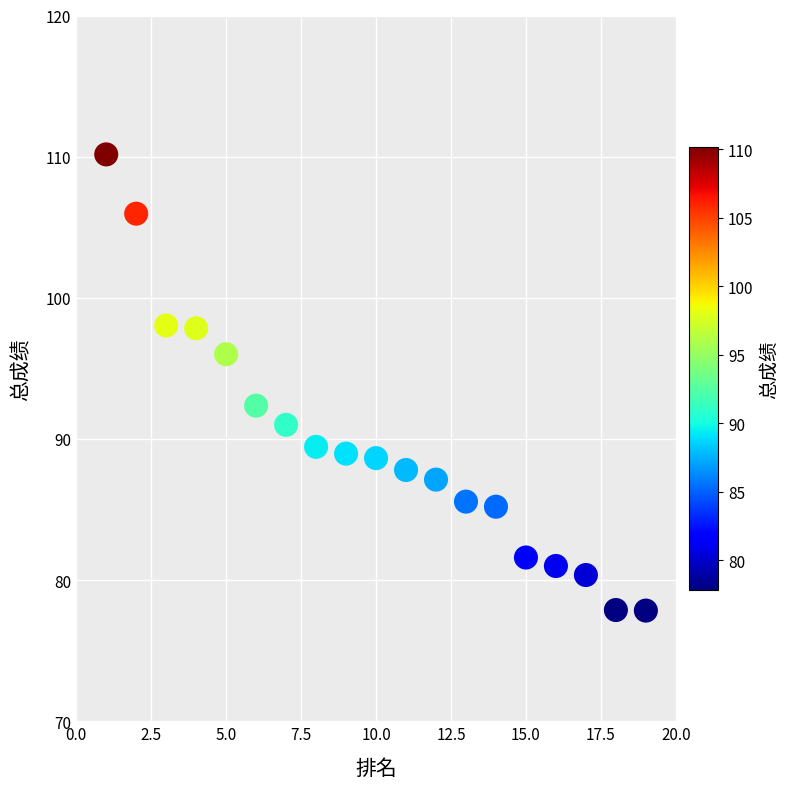

What is the range of Y values (max minus min)?

32.3